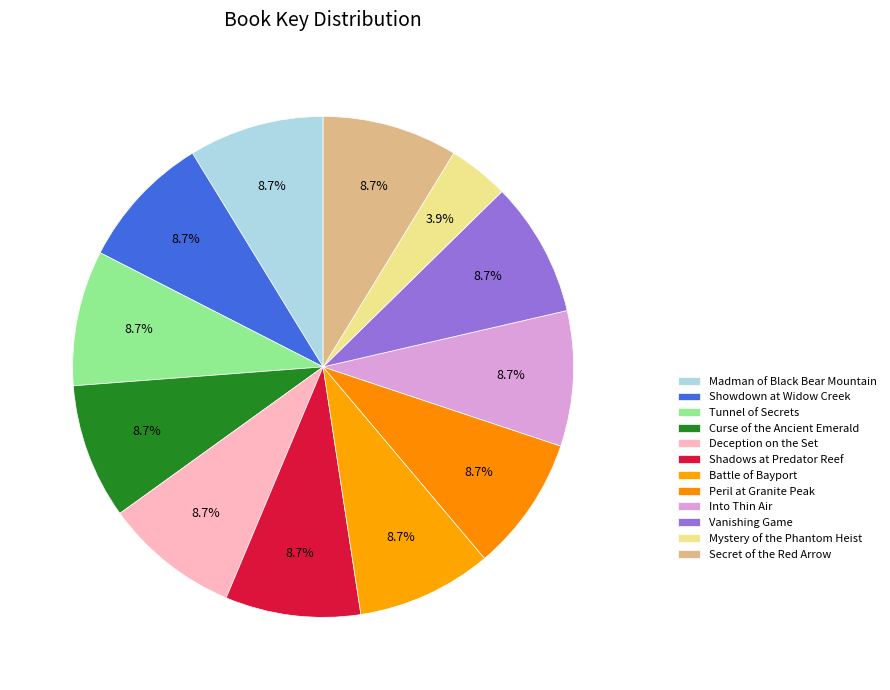

The Deception on the Set slice represents 9% of the pie. True or false?

True